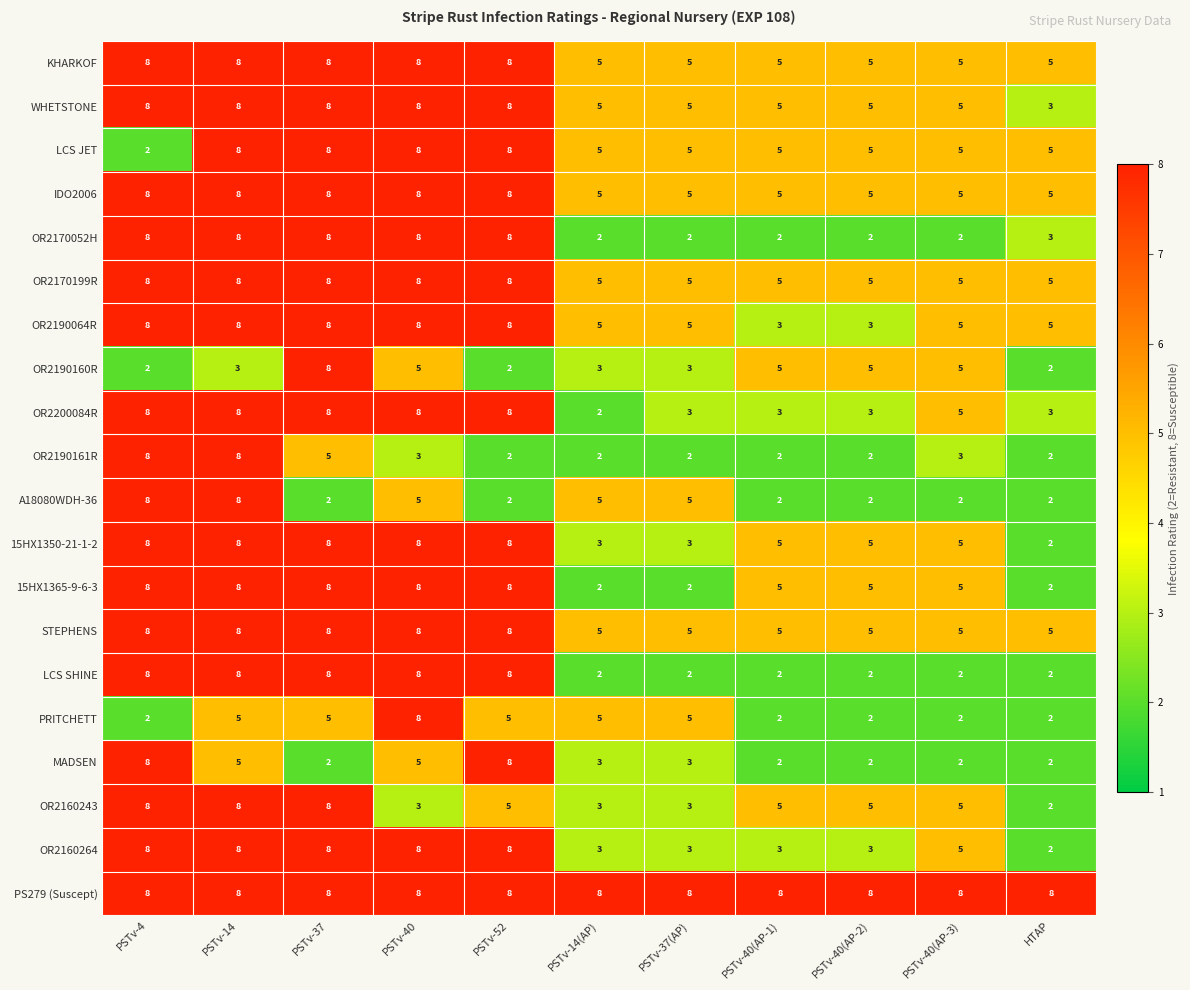

What is the maximum value shown in the chart?

8